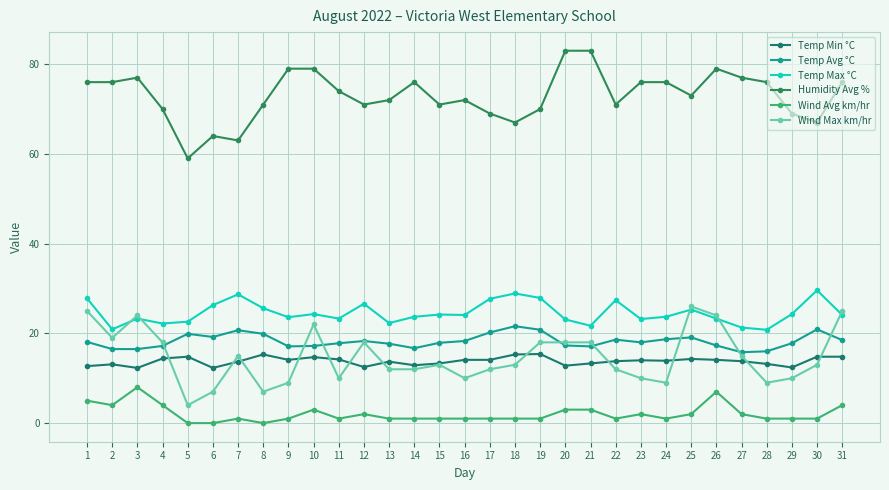

True or false: Temp Min °C and Humidity Avg % cross at least once.

False